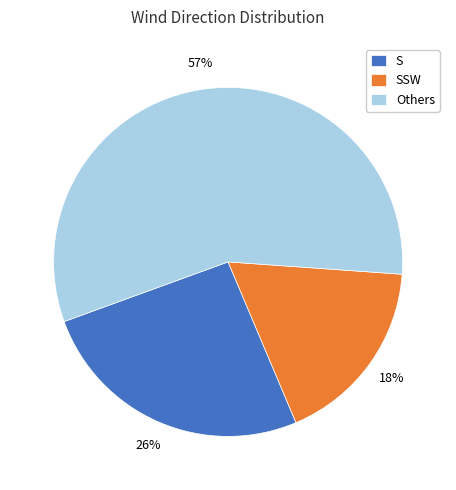

Rank the categories by value from lowest to highest.

SSW, S, Others